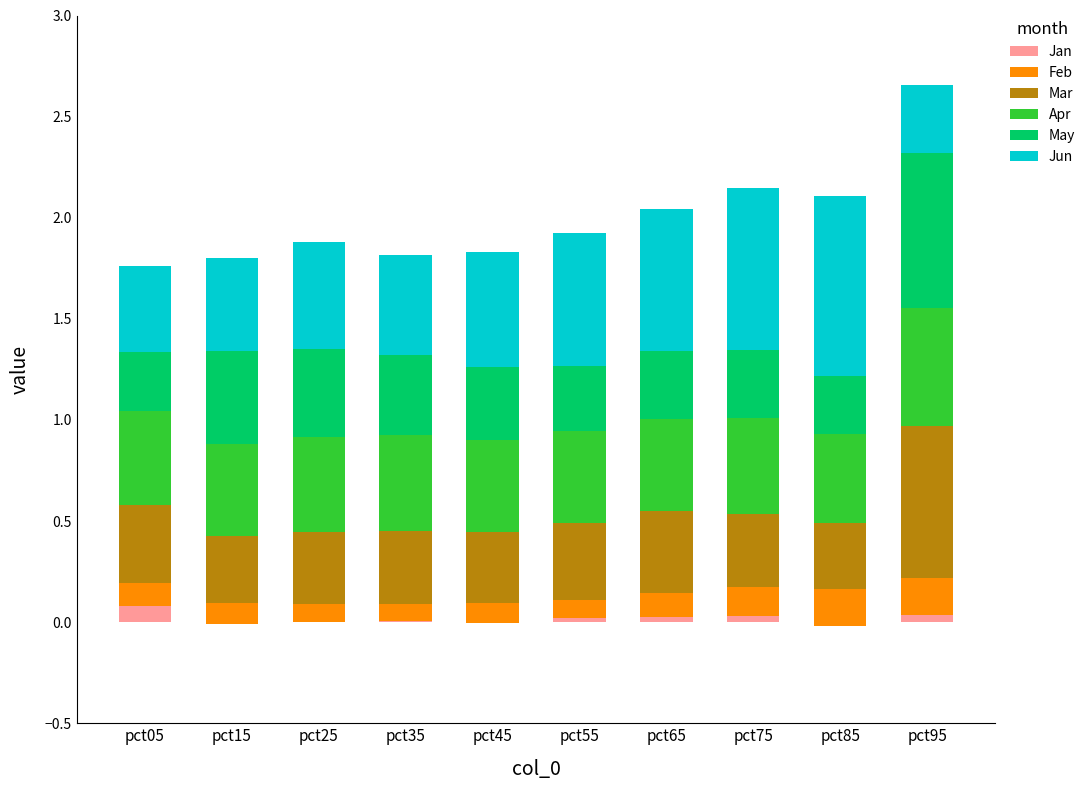

What is the maximum value shown in the chart?

0.9